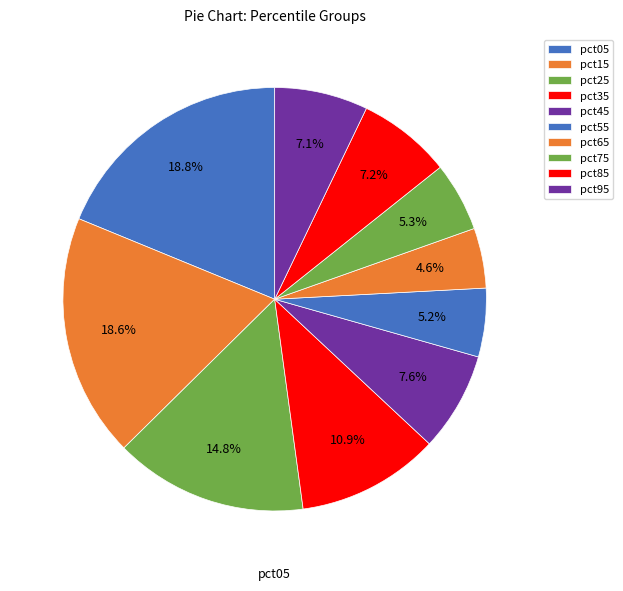

To the nearest percent, what is the difference between the pct75 and pct85 slice percentages?

2%